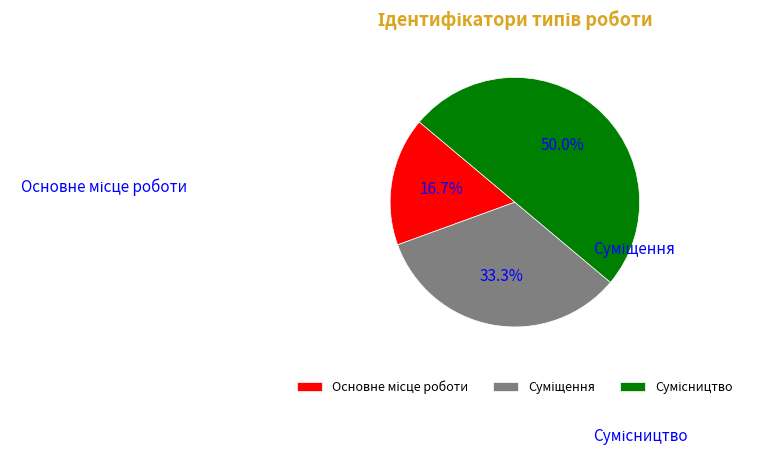

Rank the categories by value from lowest to highest.

Основне місце роботи, Суміщення, Сумісництво